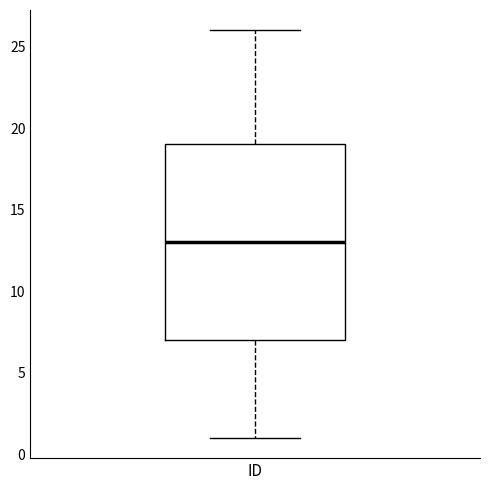

Where does the median line of the box for ID sit on the y-axis? The values are not printed on the chart, so give them approximately, as read against the axis.

13